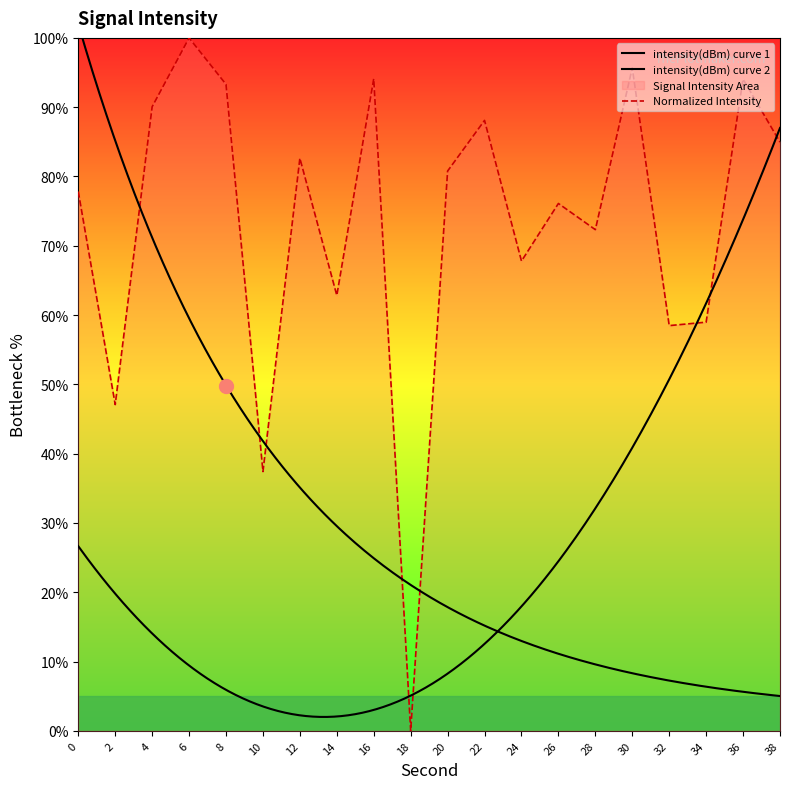

The value at 6 is 170.0. True or false?

False